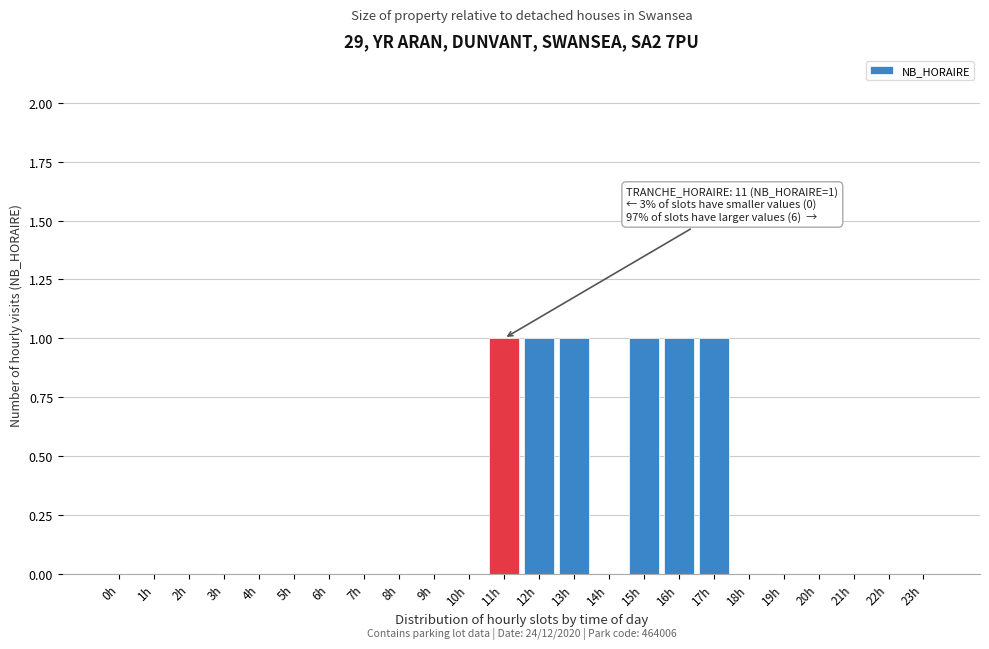

Reading right to left, extract all data points from this chart.

23h=0	22h=0	21h=0	20h=0	19h=0	18h=0	17h=1	16h=1	15h=1	14h=0	13h=1	12h=1	11h=1	10h=0	9h=0	8h=0	7h=0	6h=0	5h=0	4h=0	3h=0	2h=0	1h=0	0h=0